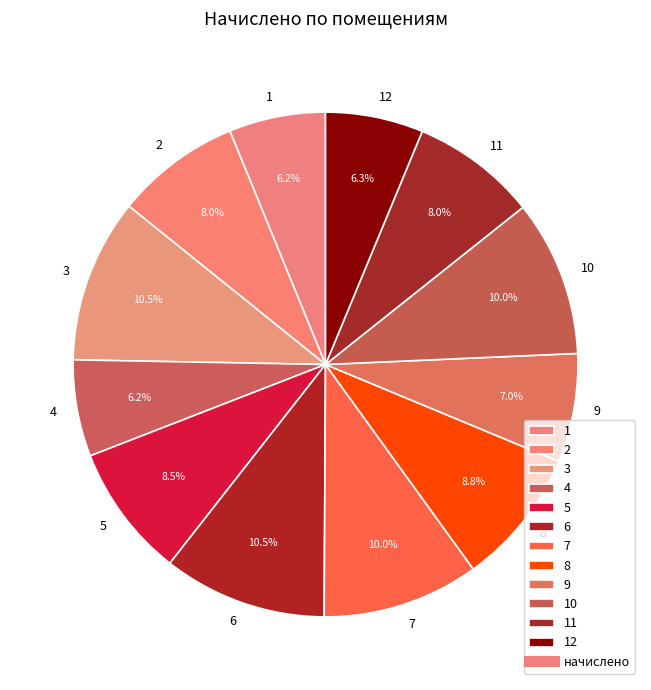

True or false: 12 accounts for 6% of the total.

True